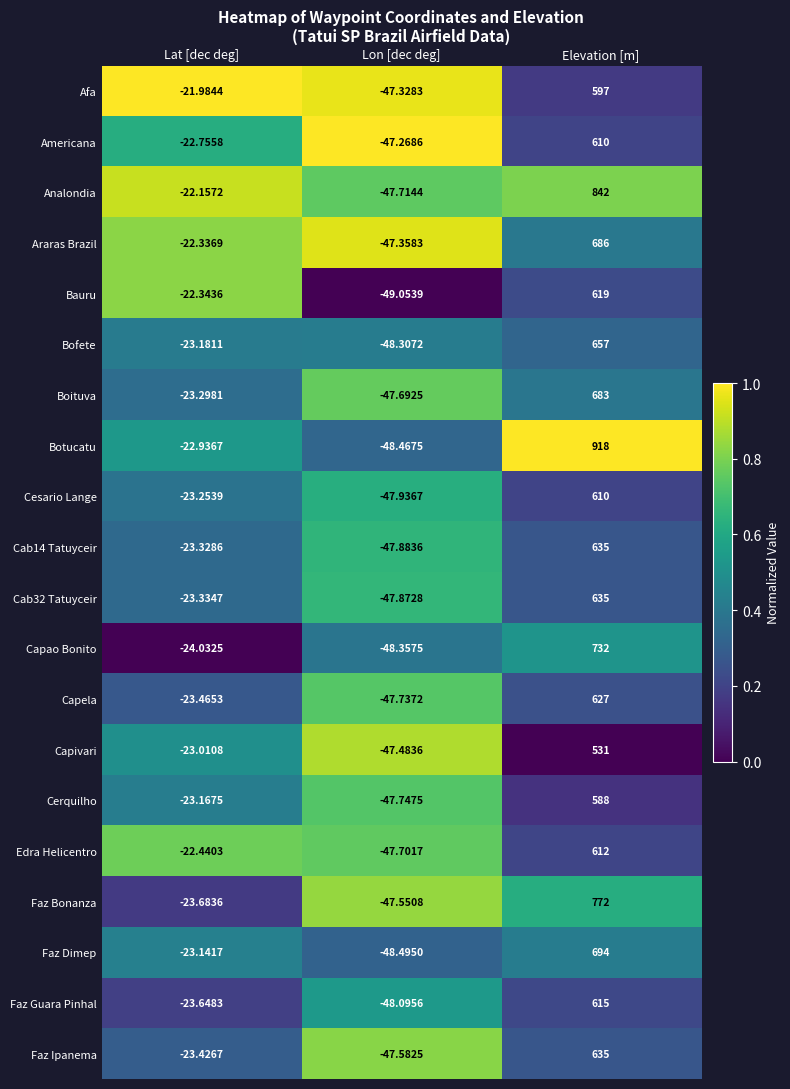

Where is Capivari nearest to the value 241?

Lat [dec deg]